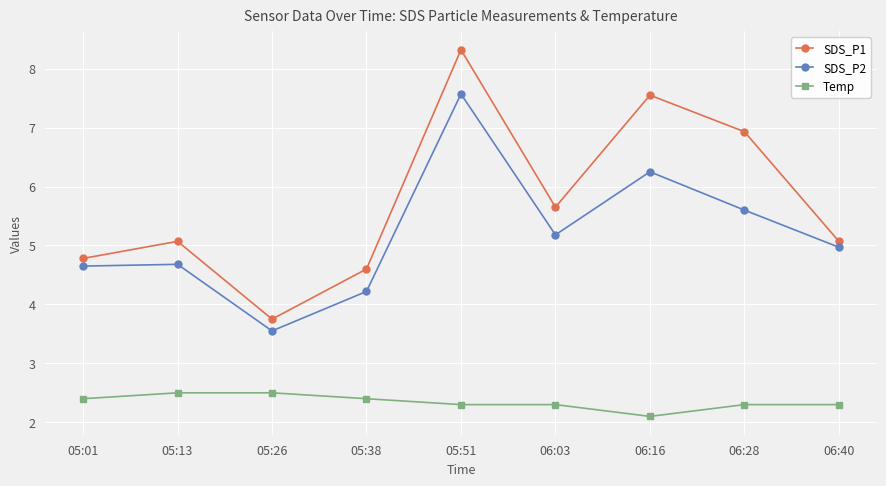

True or false: SDS_P1 and Temp intersect in this chart.

False